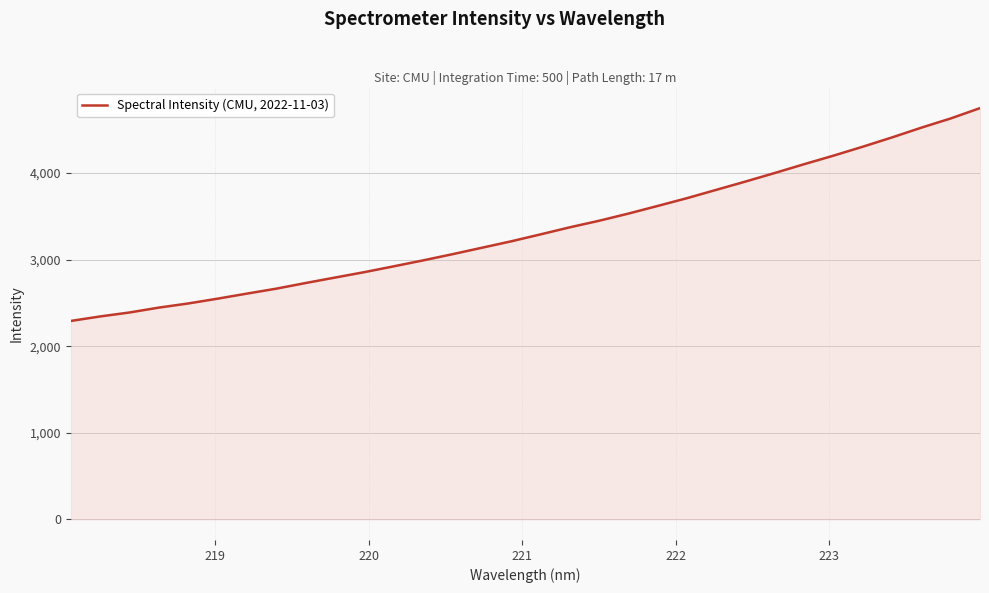

What is the difference between the maximum and second lowest values?

2406.2